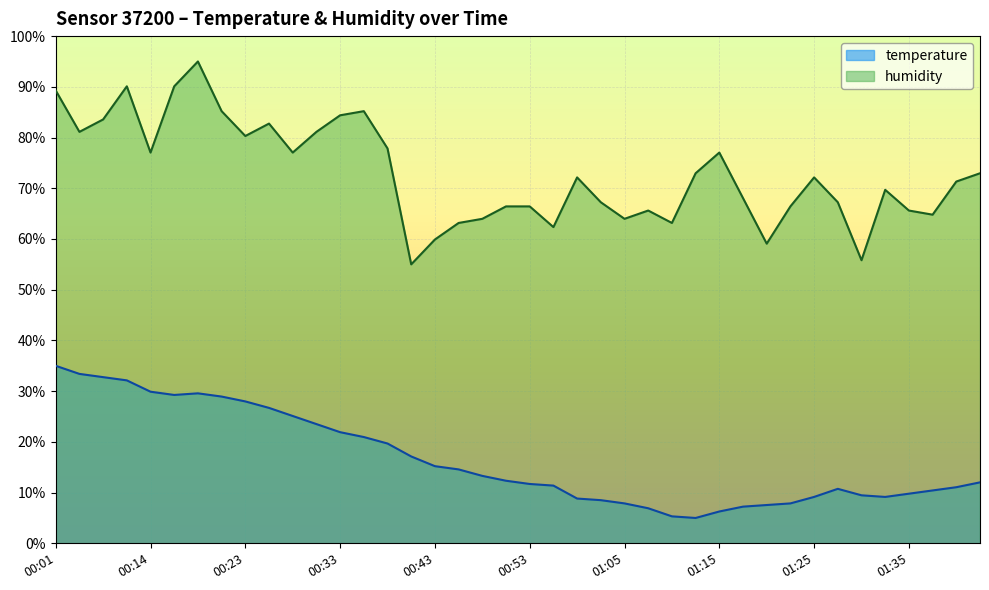

At which label is humidity closest to 75?

00:14